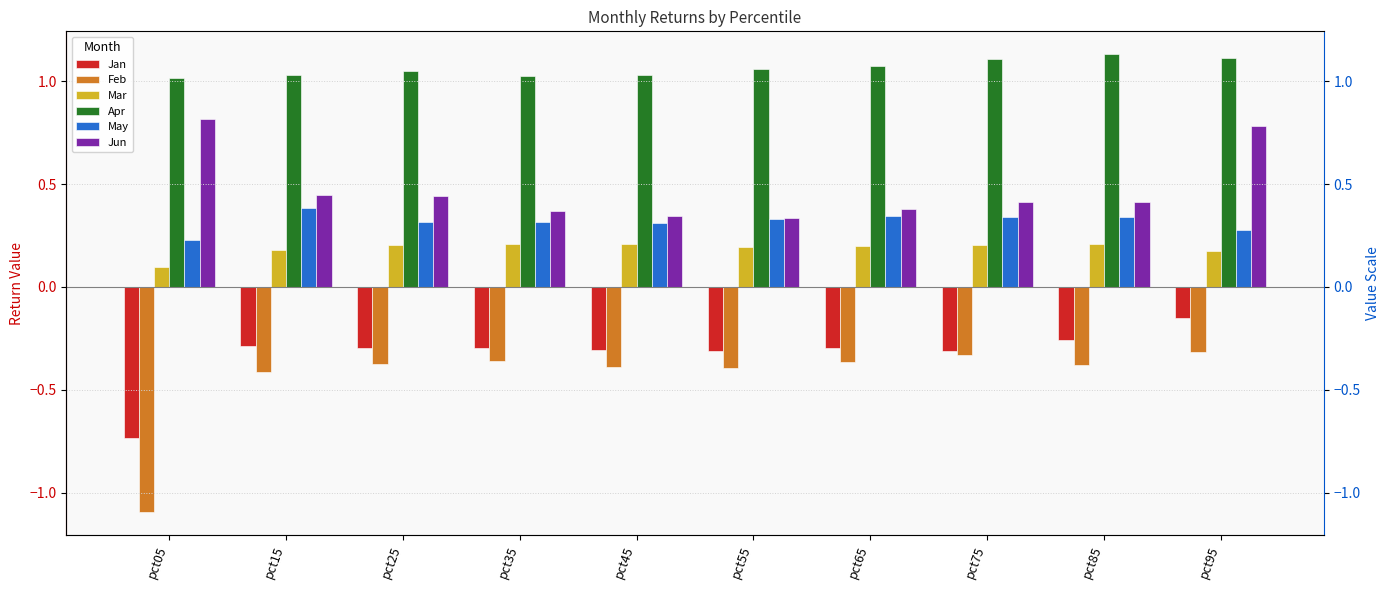

At which label does Apr reach its minimum?

pct05